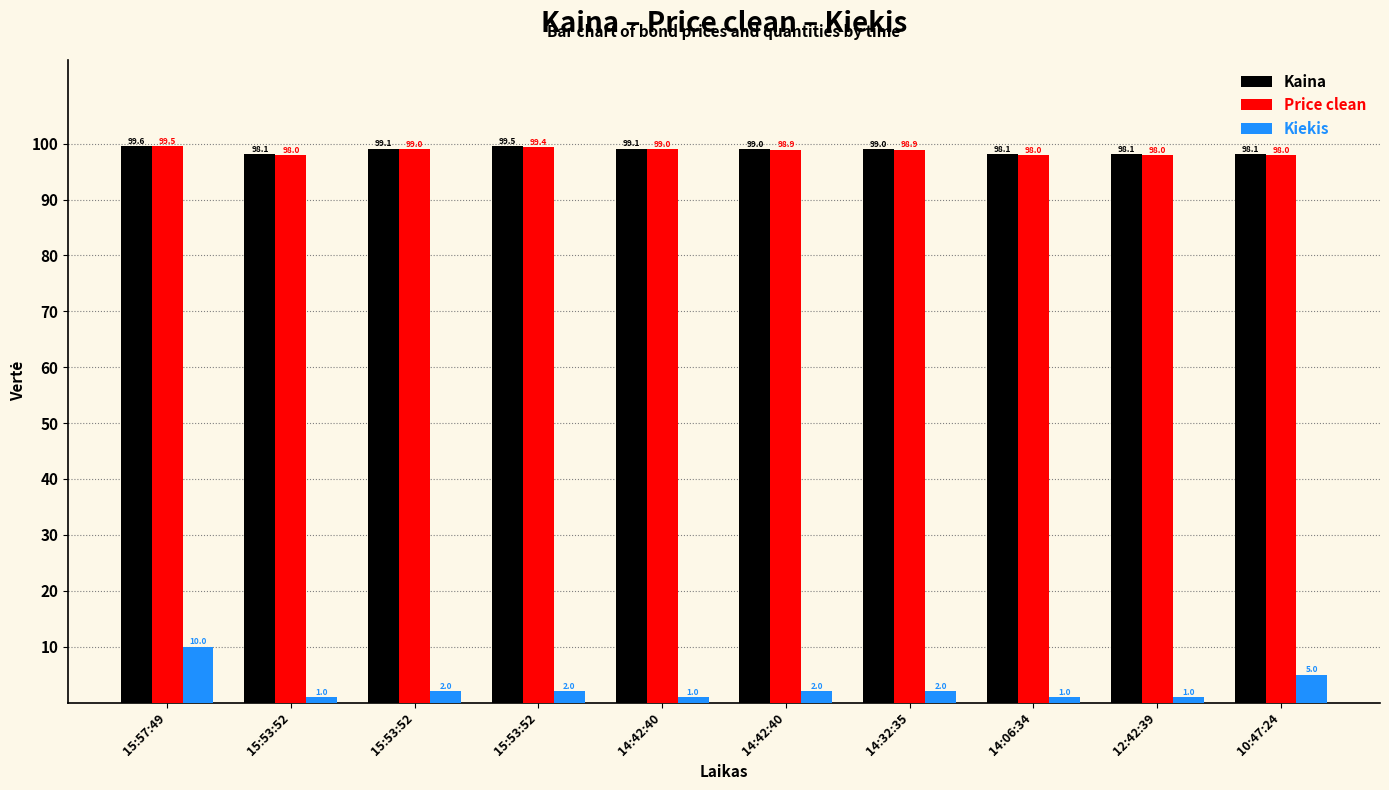

Does the chart contain stacked bars?

No